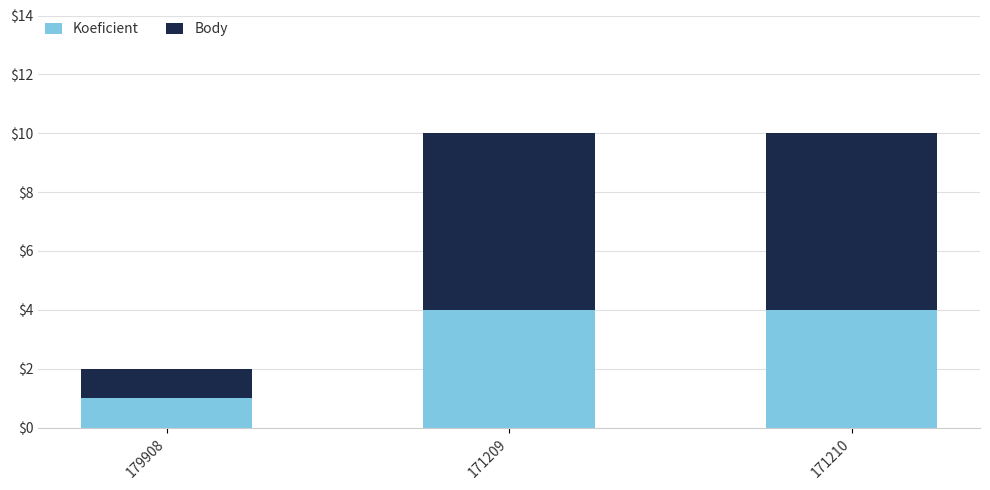

Reading left to right, transcribe the values for Koeficient.

179908=1	171209=4	171210=4